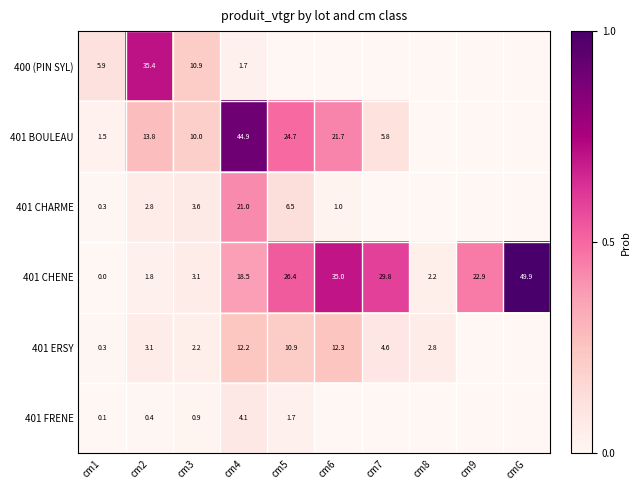

Between cm1 and cm4, which series saw the biggest shift?

401 BOULEAU